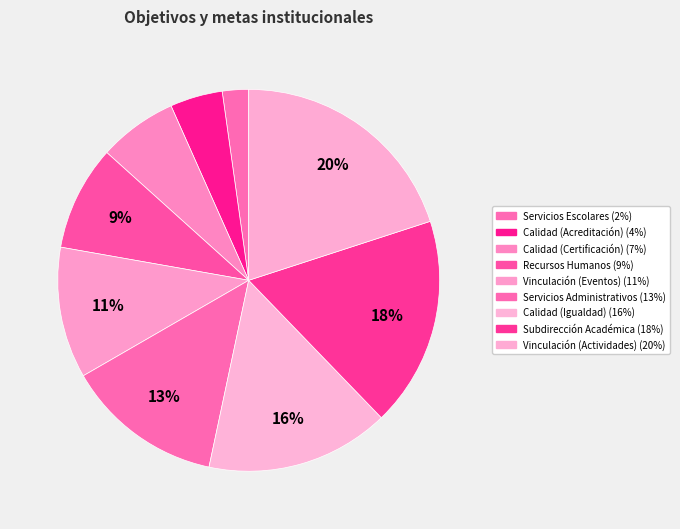

Count the number of slices in the pie.

9